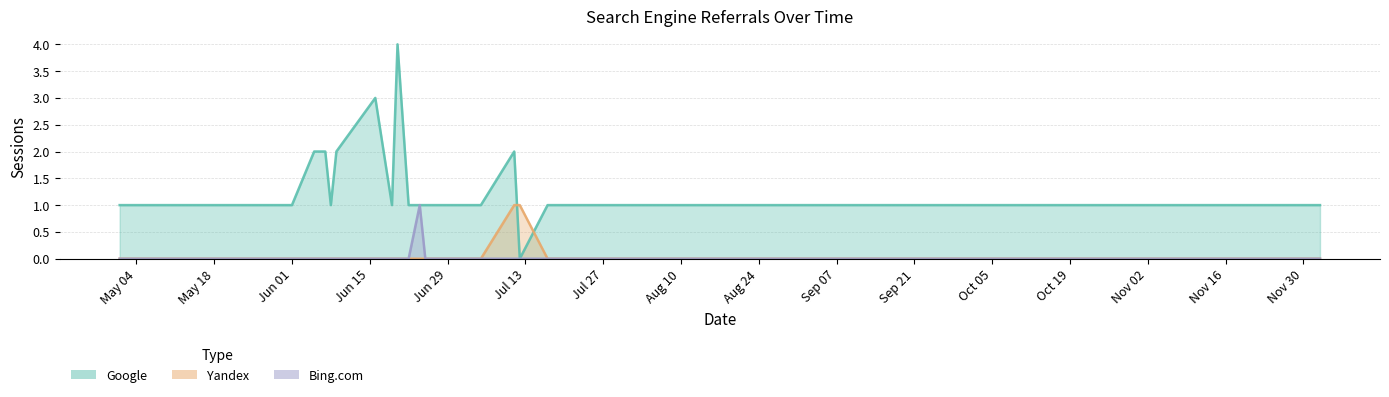

True or false: Google has a value of 1 at 2021-07-04.

True